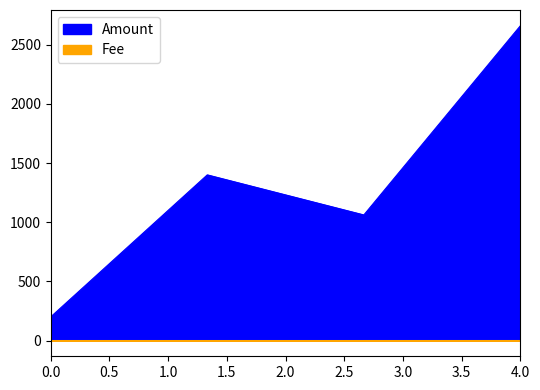

How many series are shown in this chart?

2